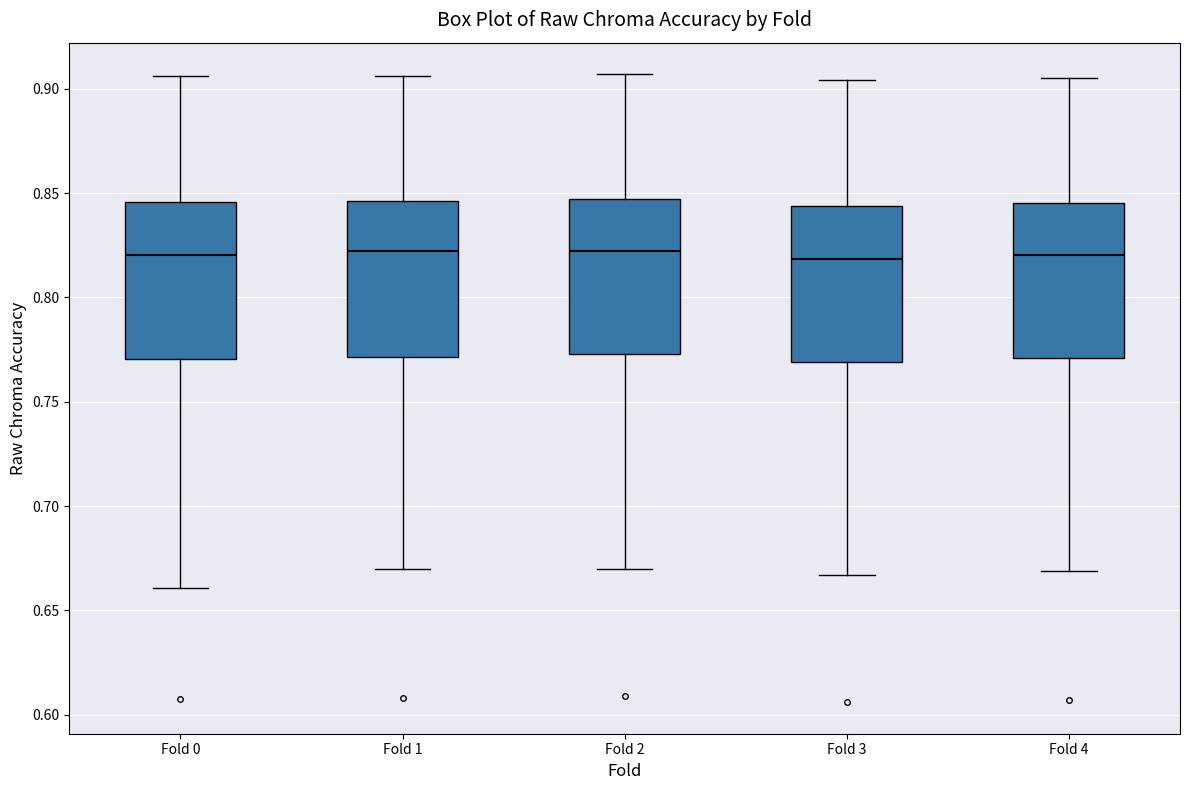

Where does the lower whisker of the box for Fold 2 end on the y-axis? The values are not printed on the chart, so give them approximately, as read against the axis.

0.670